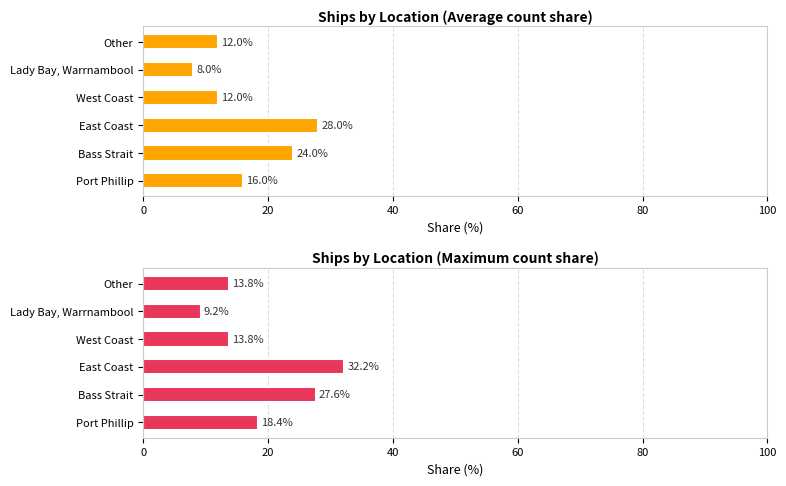

What is the value of the Ships by Location (Maximum count share) bar at the 5th from the left?

9.2